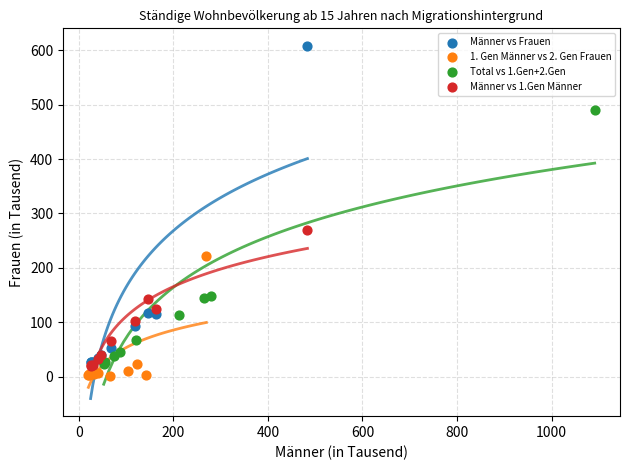

Which series has the largest Y range (max minus min)?

Männer vs Frauen